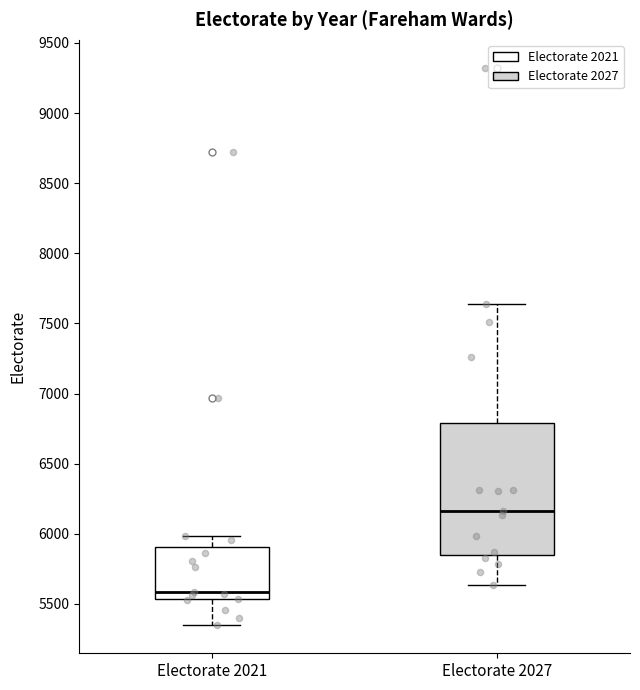

Which box has the lowest median line?

Electorate 2021